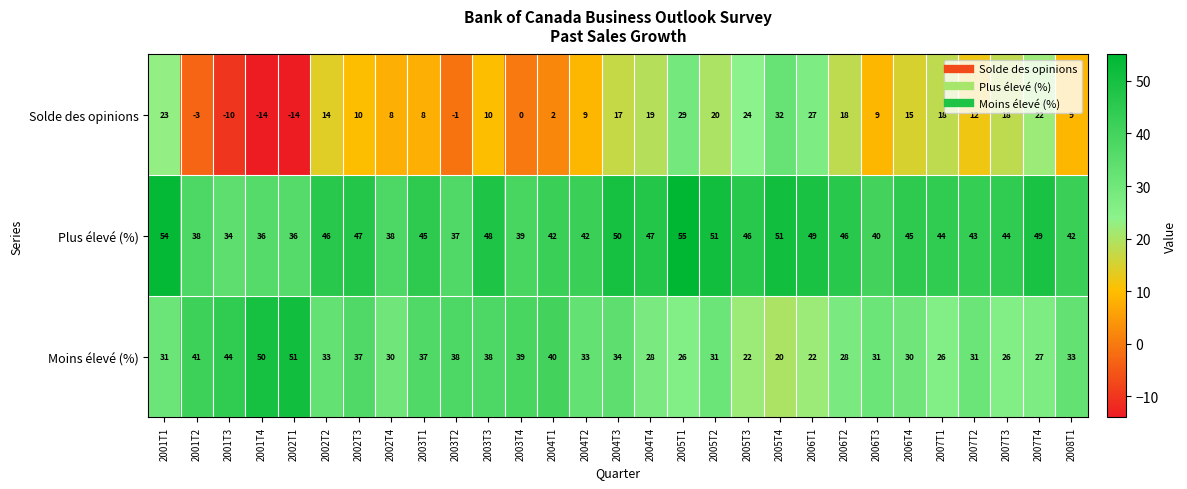

What is the maximum value for Moins élevé (%)?

51